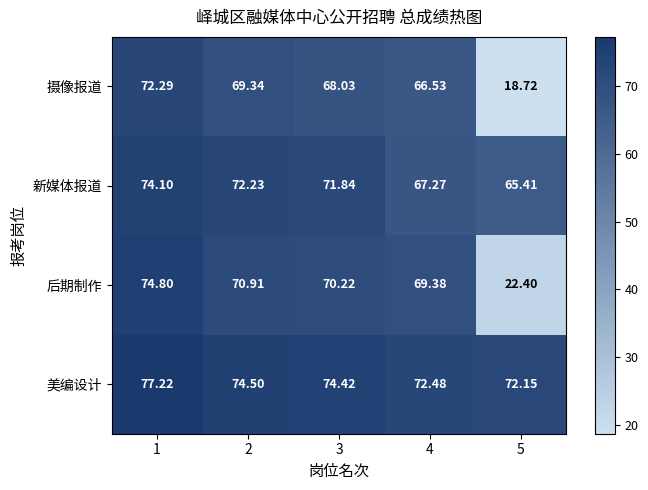

Is the value of 美编设计 at 1 greater than the value of 新媒体报道 at 4?

Yes